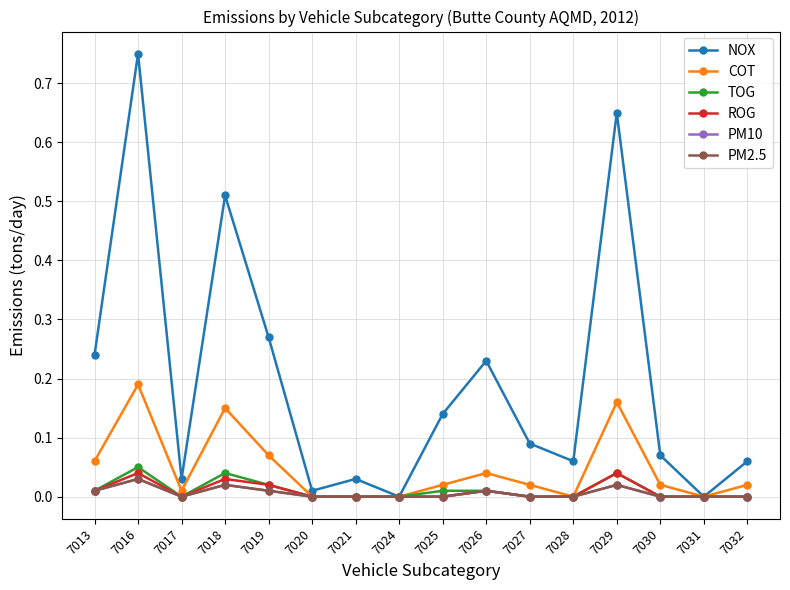

How many lines are shown in the chart?

6